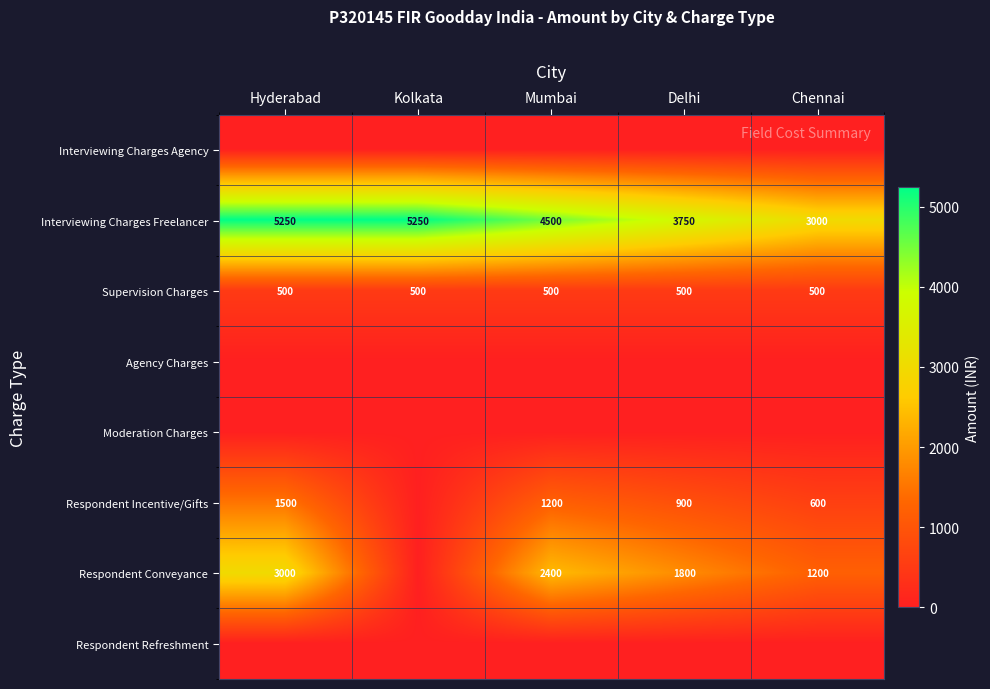

What is the highest value of the Interviewing Charges Freelancer series?

5250